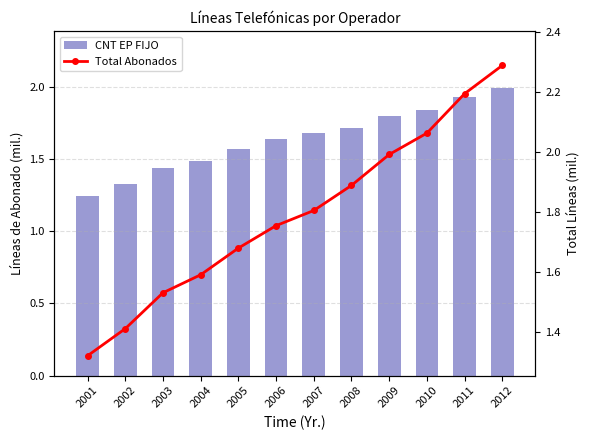

What is the minimum value for Total Abonados?

1.3